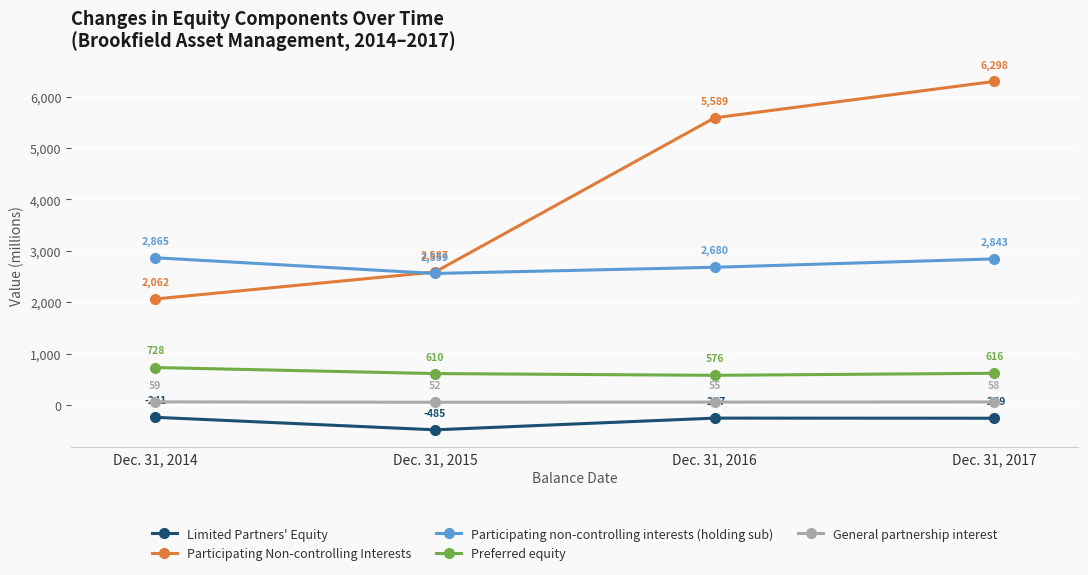

Reading left to right, what are all the values shown in this chart?

Limited Partners' Equity: -241	-485	-257	-259
Participating Non-controlling Interests: 2062	2587	5589	6298
Participating non-controlling interests (holding sub): 2865	2559	2680	2843
Preferred equity: 728	610	576	616
General partnership interest: 59	52	55	58